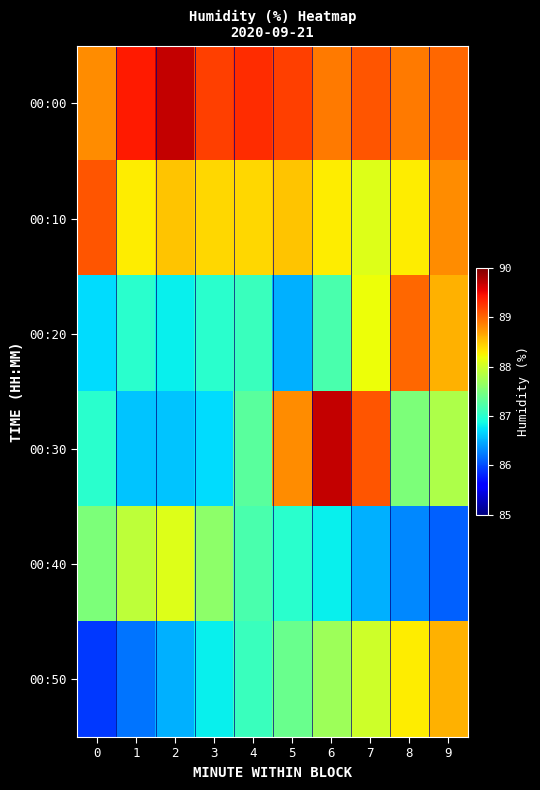

Reading left to right, transcribe all the data shown in this chart.

00:00: 0=88.8	1=89.4	2=89.7	3=89.2	4=89.3	5=89.2	6=88.9	7=89.1	8=88.9	9=89.0
00:10: 0=89.1	1=88.3	2=88.5	3=88.4	4=88.4	5=88.5	6=88.3	7=88.1	8=88.3	9=88.8
00:20: 0=86.7	1=87.0	2=86.8	3=87.0	4=87.1	5=86.5	6=87.2	7=88.2	8=89.0	9=88.6
00:30: 0=87.0	1=86.6	2=86.6	3=86.7	4=87.3	5=88.8	6=89.7	7=89.1	8=87.5	9=87.8
00:40: 0=87.5	1=87.9	2=88.1	3=87.6	4=87.2	5=87.0	6=86.8	7=86.5	8=86.3	9=86.1
00:50: 0=85.9	1=86.2	2=86.5	3=86.8	4=87.1	5=87.4	6=87.7	7=88.0	8=88.3	9=88.6